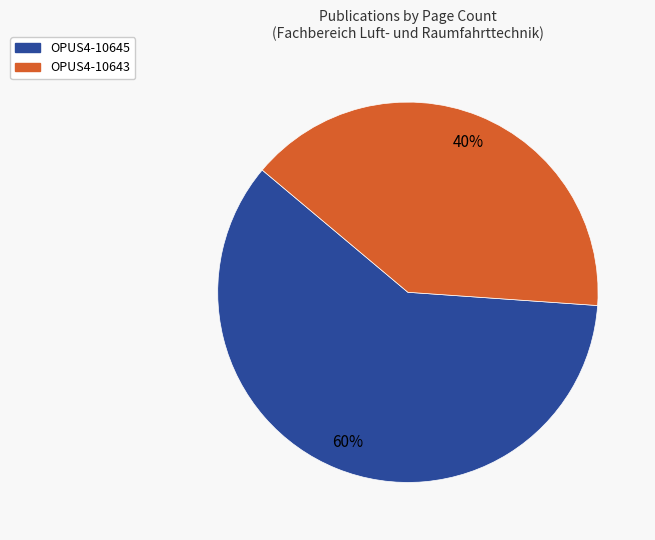

Does any single category account for the majority?

Yes